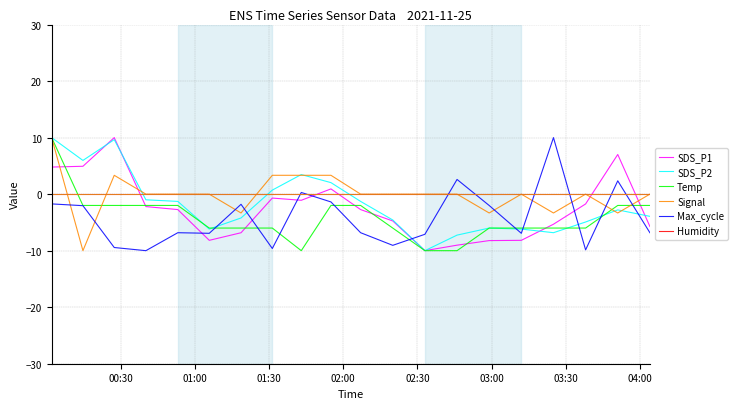

What is the smallest value displayed?

-10.0